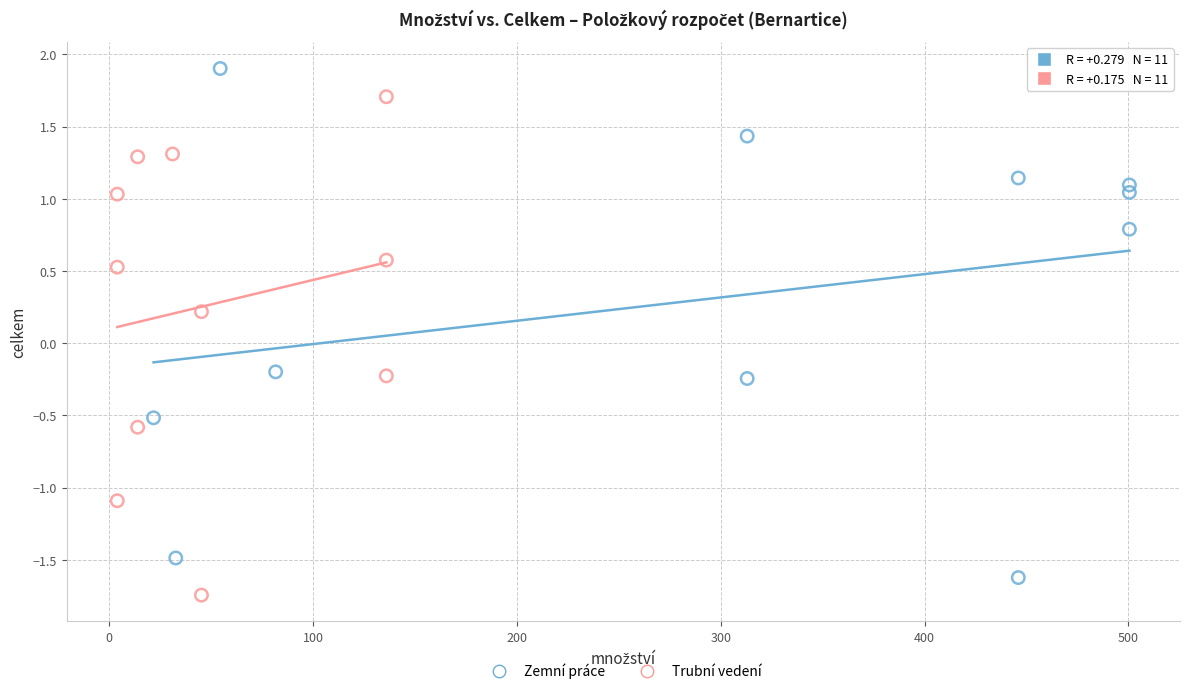

Which series contains the highest Y value?

Zemní práce